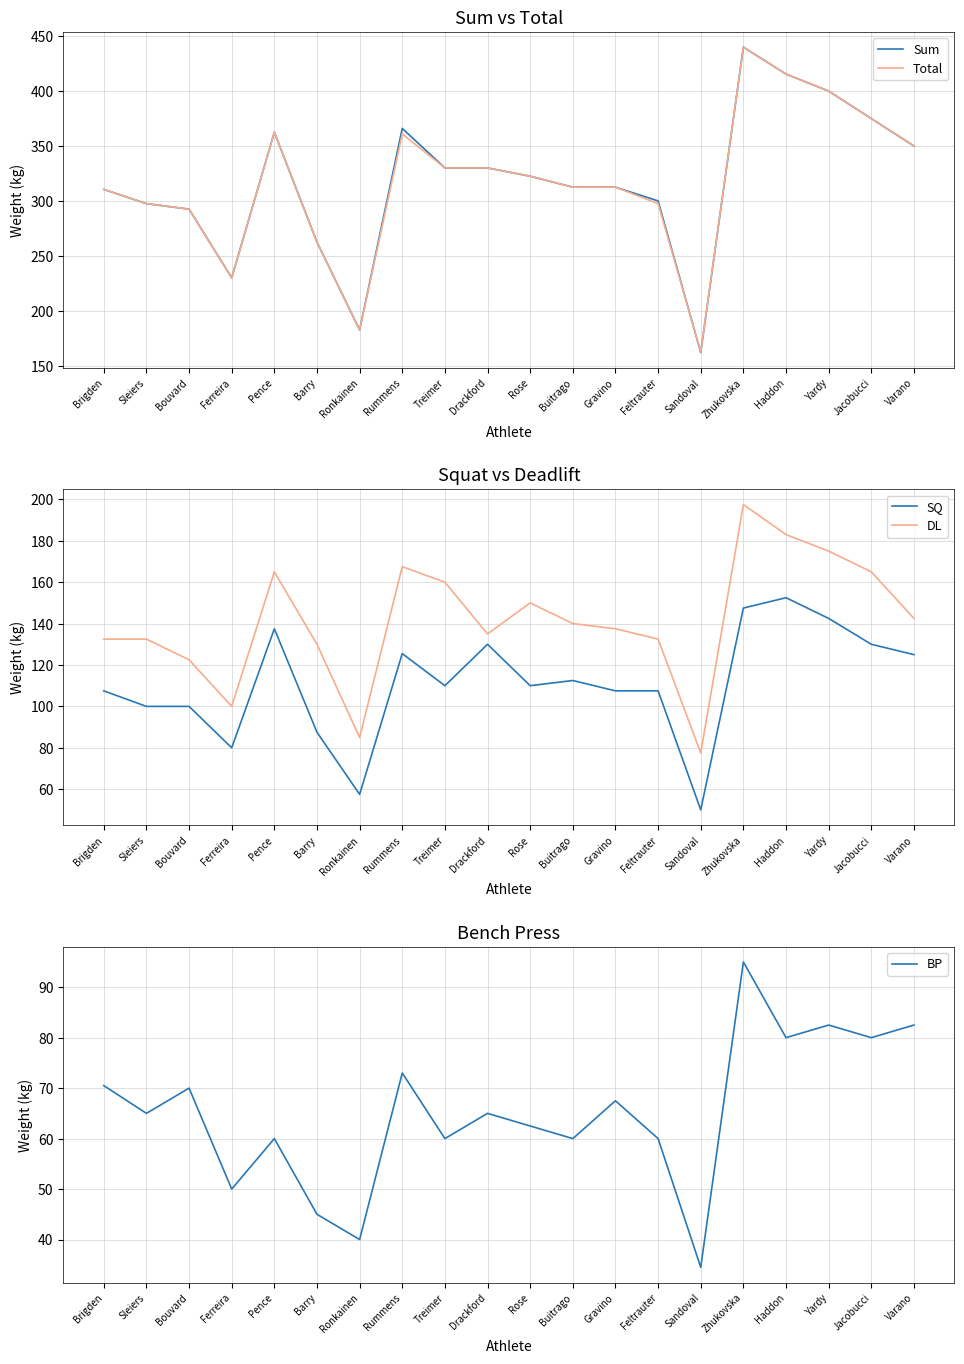

What is the label of the 18th point from the left?

Yardy